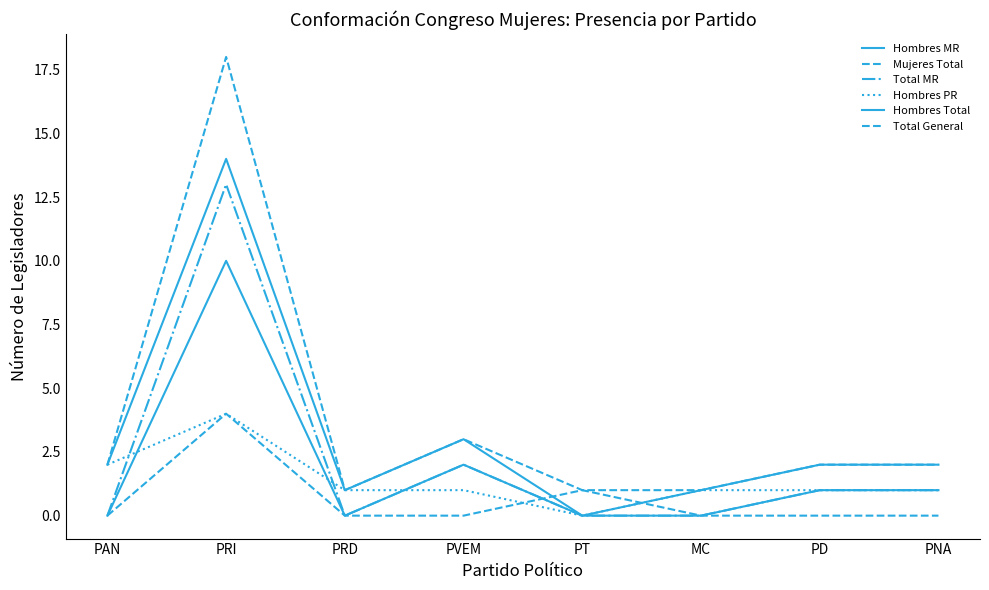

True or false: Mujeres Total has a value of 2 at PNA.

False